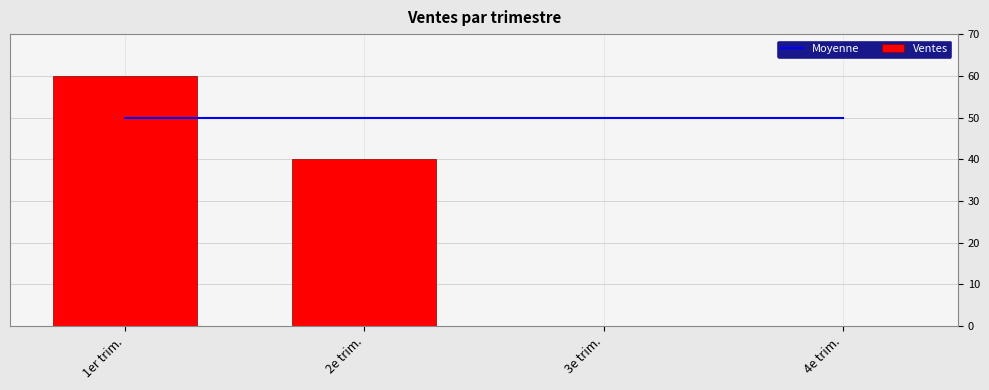

Are the bars horizontal?

No